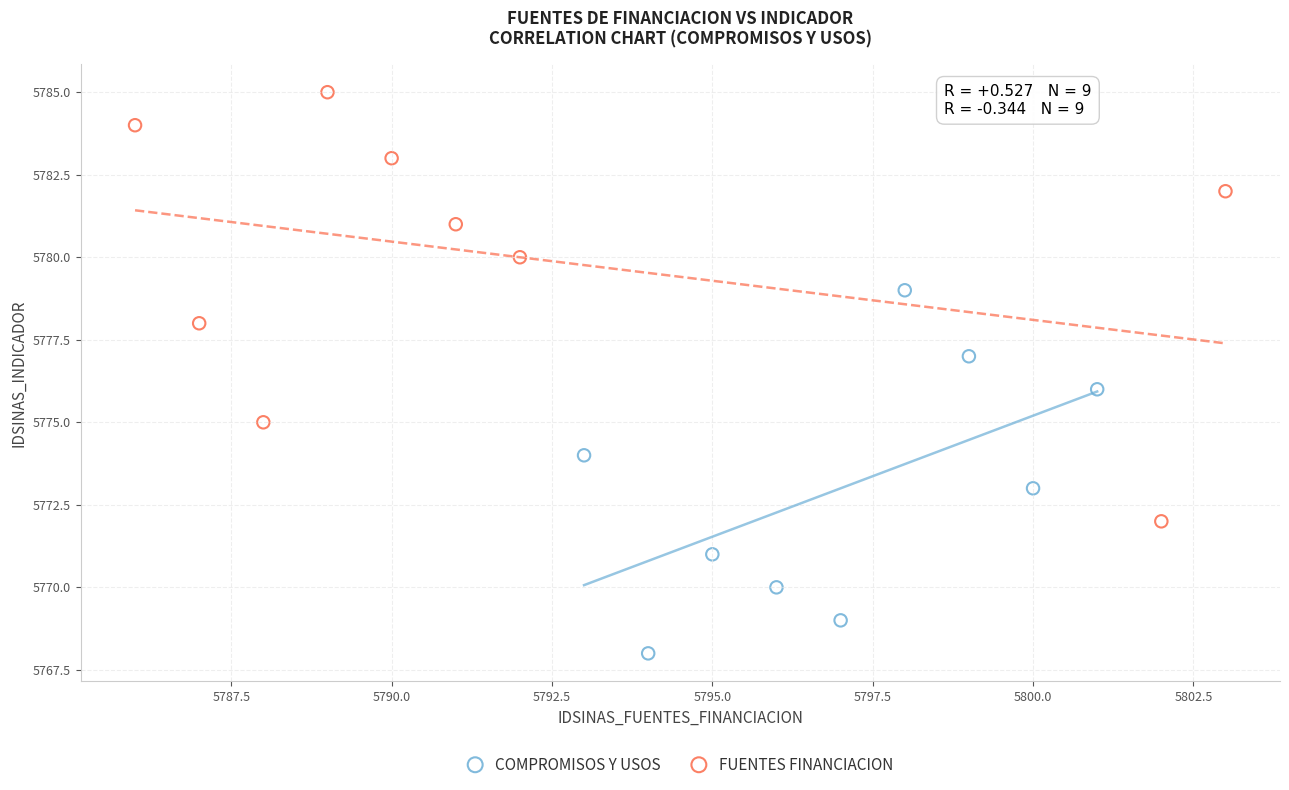

Which series reaches the minimum Y coordinate?

COMPROMISOS Y USOS